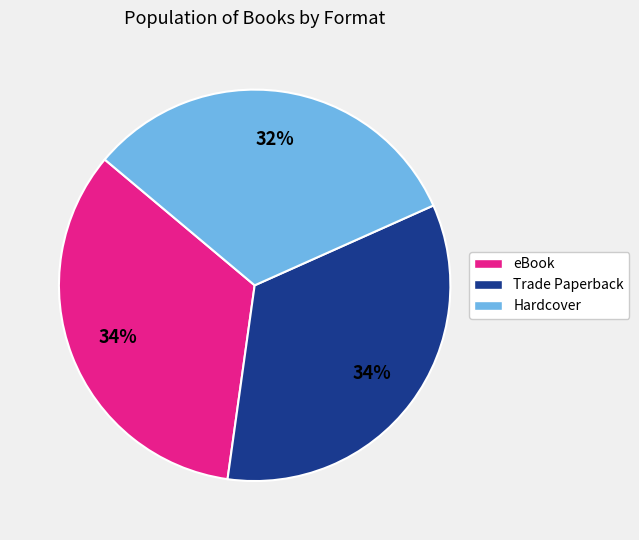

Do Hardcover and Trade Paperback together represent more than half of the pie?

Yes